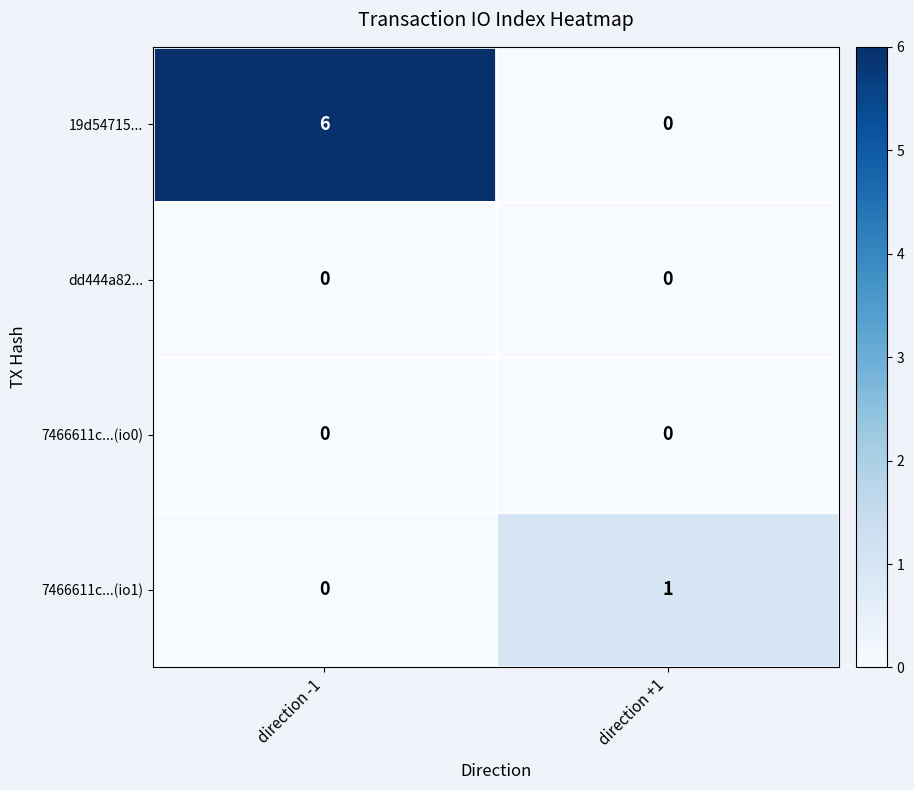

Reading left to right, extract all data points from this chart.

19d54715...: 6	0
dd444a82...: 0	0
7466611c...(io0): 0	0
7466611c...(io1): 0	1